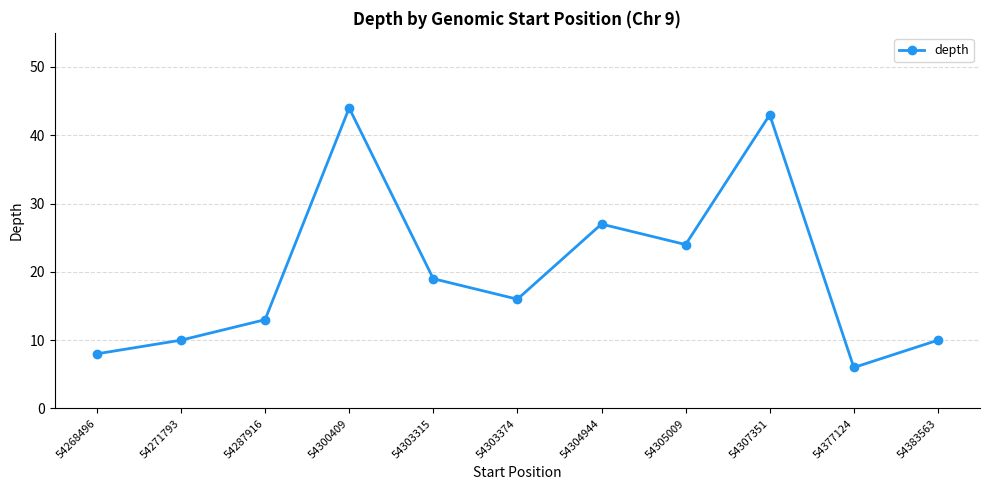

What is the greatest value displayed?

44